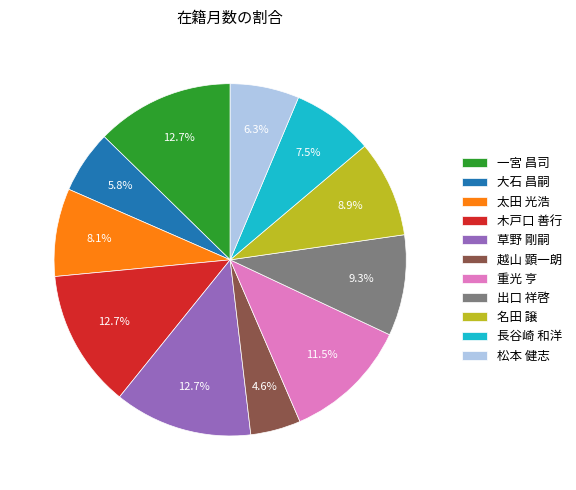

What is the smallest slice in the pie chart?

越山 顕一朗